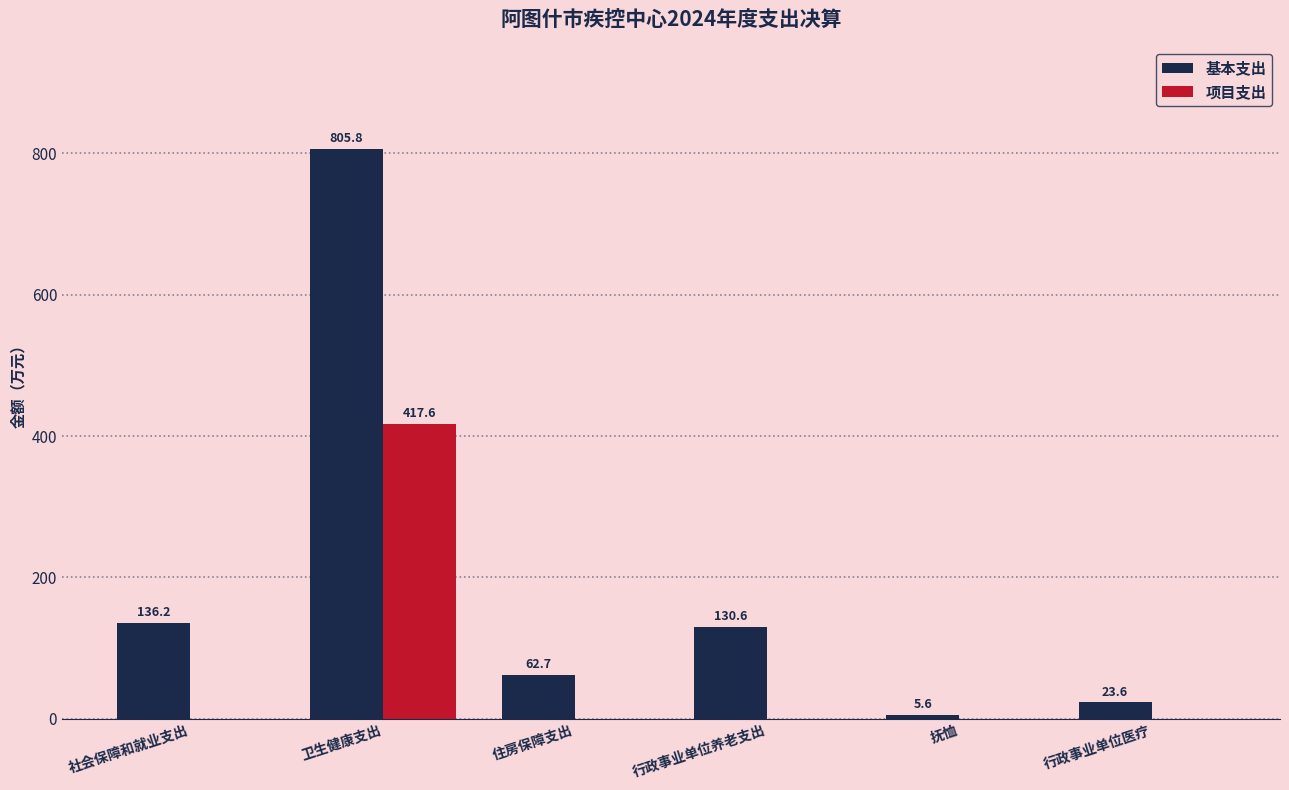

How many groups of bars are there?

6